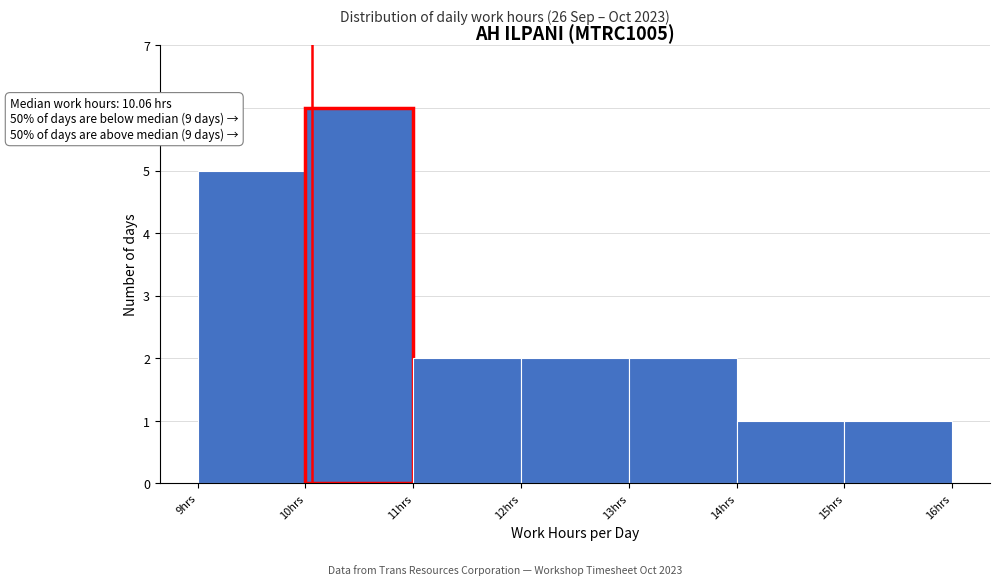

Over which range of the x-axis is the bar tallest?

10 to 11